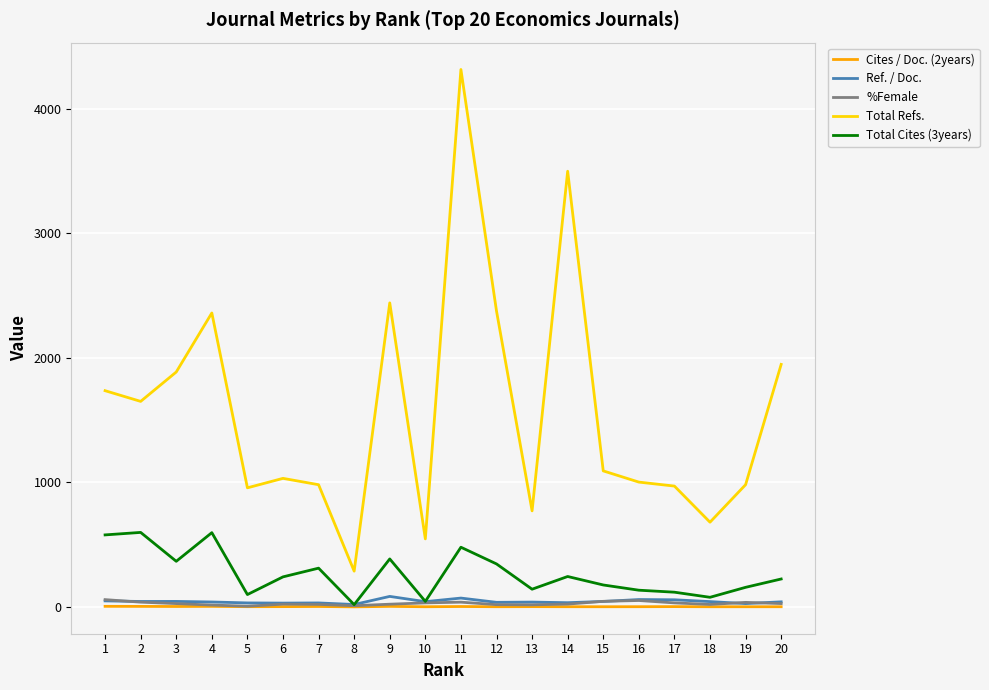

What is the difference between the maximum and minimum values in the Total Refs. series?

4028.0